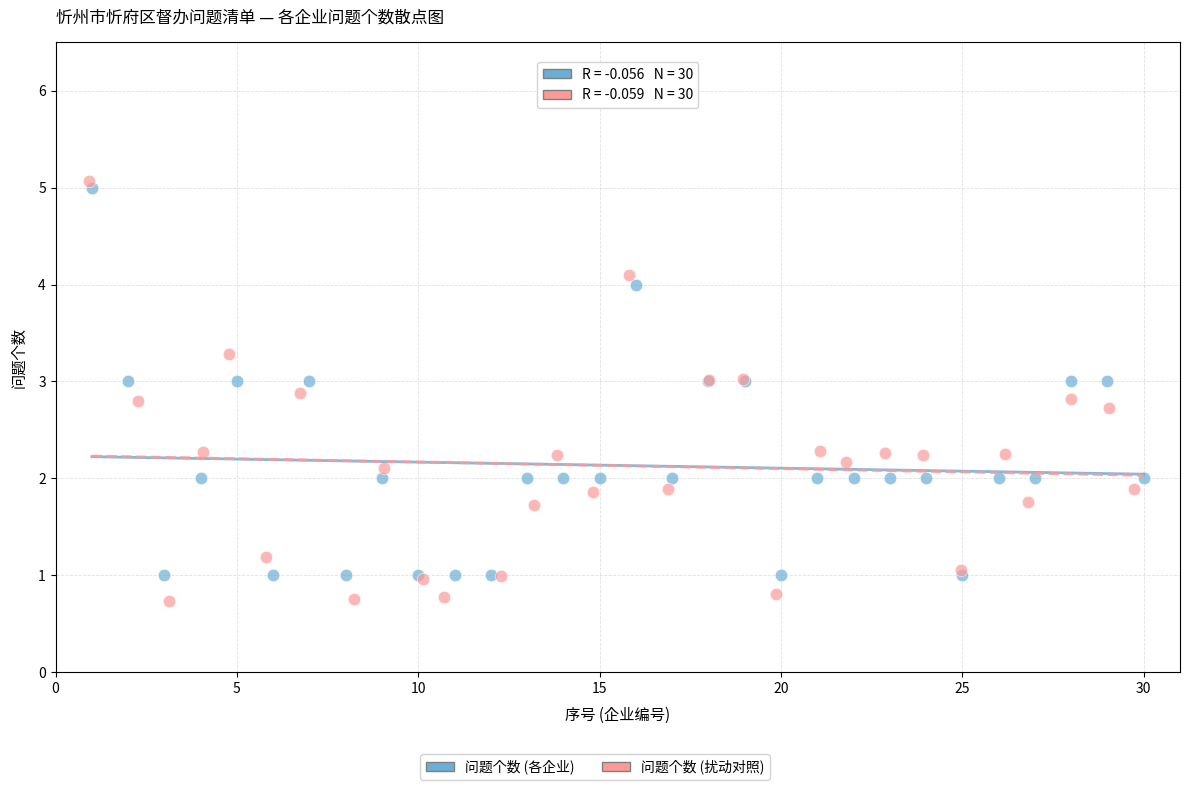

Which series reaches the minimum Y coordinate?

问题个数 (扰动对照)